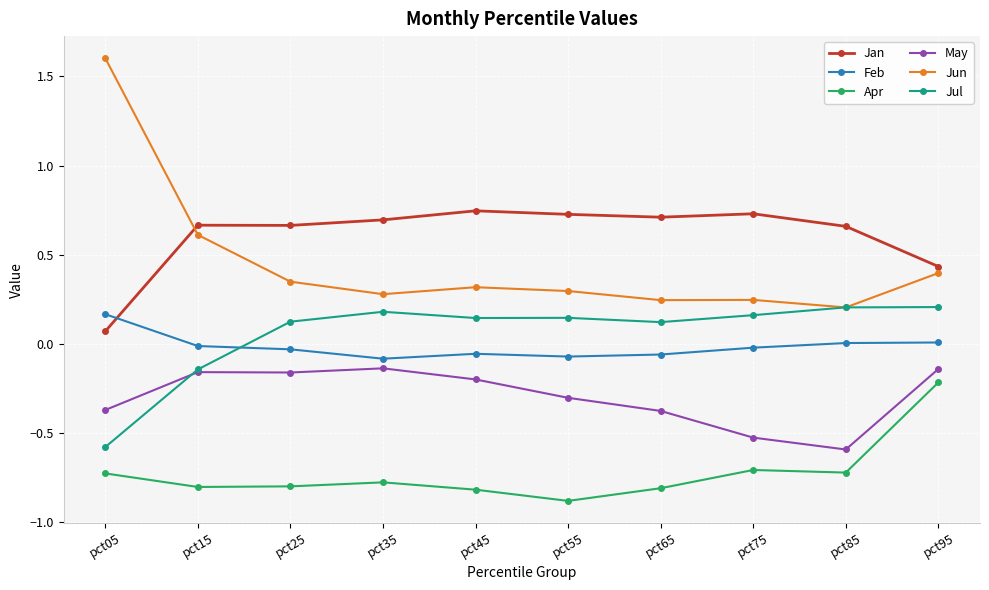

The value of Jun at pct15 is 1.0. True or false?

False